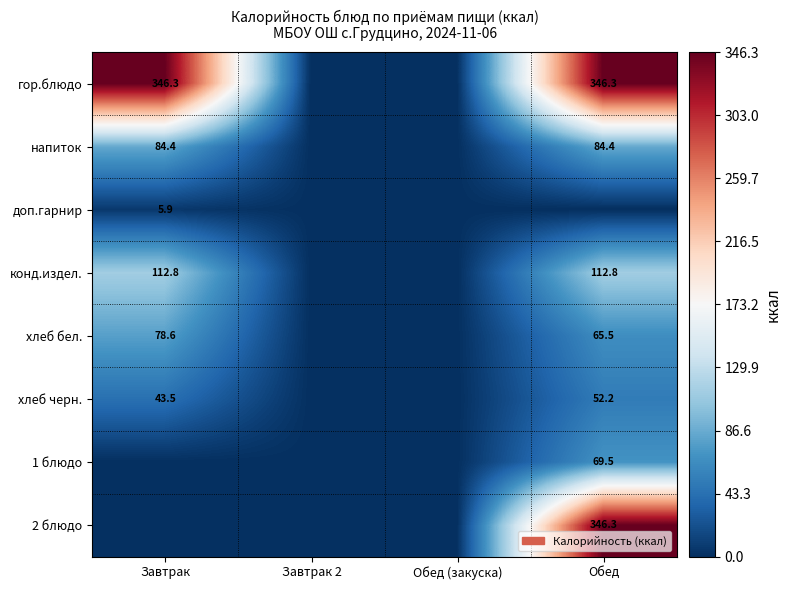

True or false: доп.гарнир has a value of 2.3 at Завтрак.

False